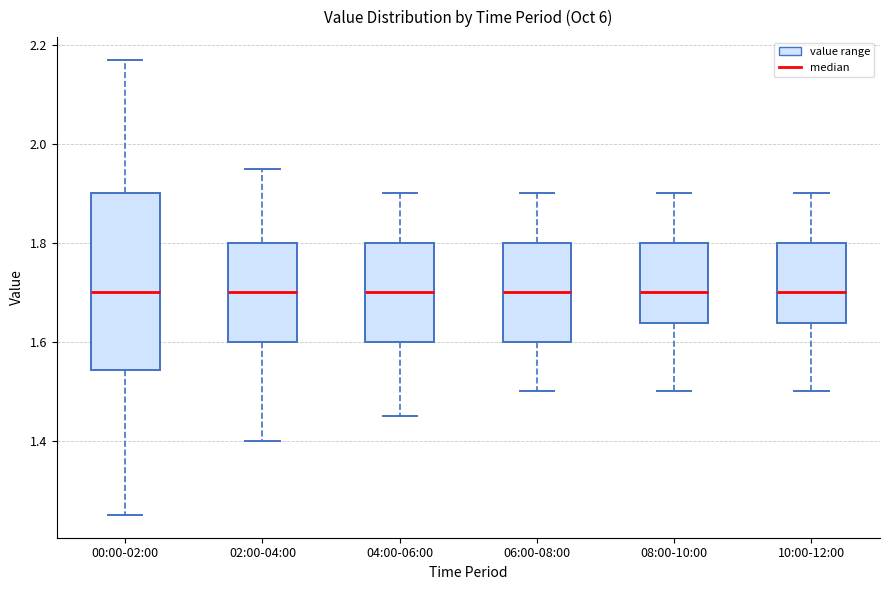

Reading left to right, transcribe this box plot: for each box, give where its median line is, the range the box spans, and where its two whiskers end, as read against the y-axis. The values are not printed on the chart, so give them approximately, as read against the axis.

00:00-02:00: median 1.70, box 1.54 to 1.90, whiskers 1.26 to 2.18
02:00-04:00: median 1.70, box 1.60 to 1.80, whiskers 1.40 to 1.96
04:00-06:00: median 1.70, box 1.60 to 1.80, whiskers 1.46 to 1.90
06:00-08:00: median 1.70, box 1.60 to 1.80, whiskers 1.50 to 1.90
08:00-10:00: median 1.70, box 1.64 to 1.80, whiskers 1.50 to 1.90
10:00-12:00: median 1.70, box 1.64 to 1.80, whiskers 1.50 to 1.90